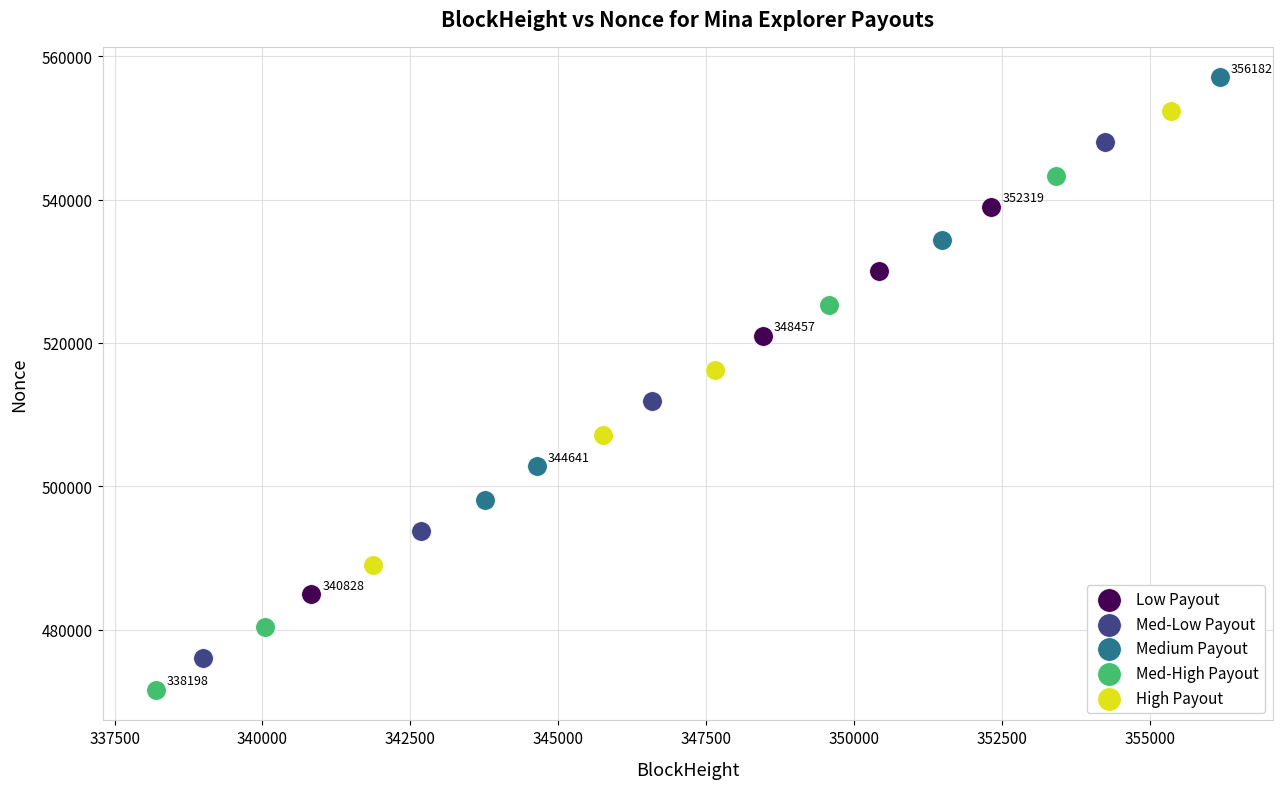

Which series contains the lowest Y value?

Med-High Payout